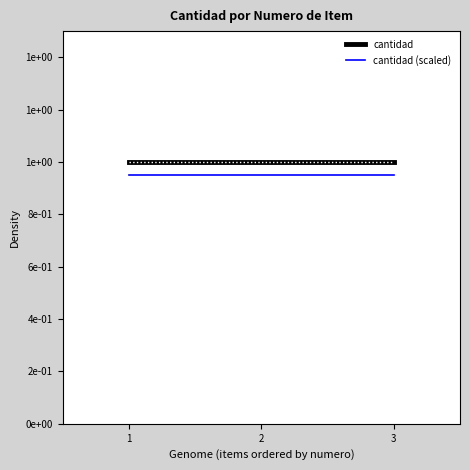

What is the spread (max minus min) of values at 2?

0.1